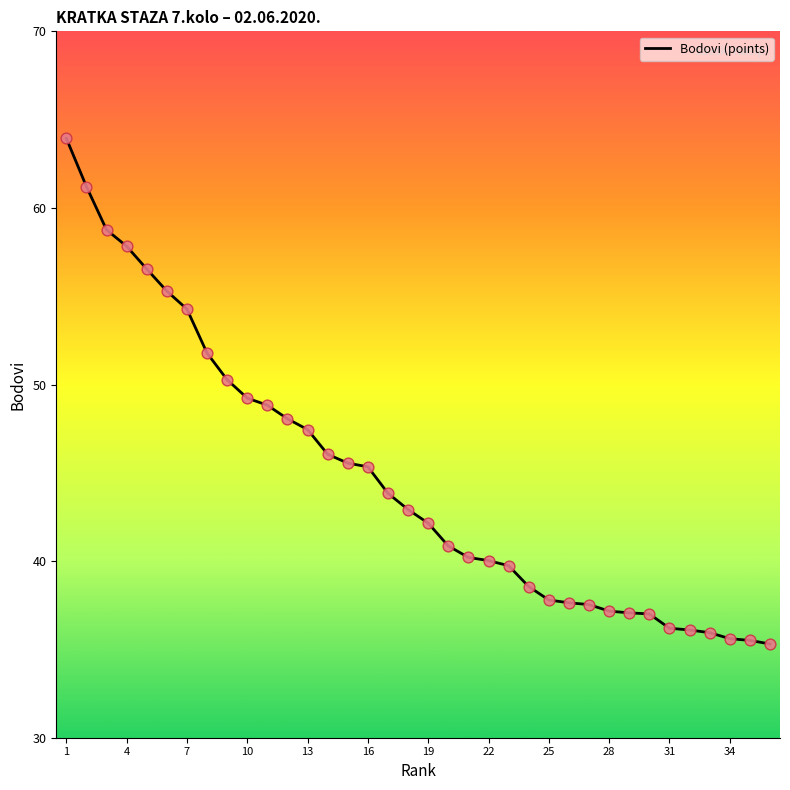

What is the difference between the maximum and minimum values?

28.6